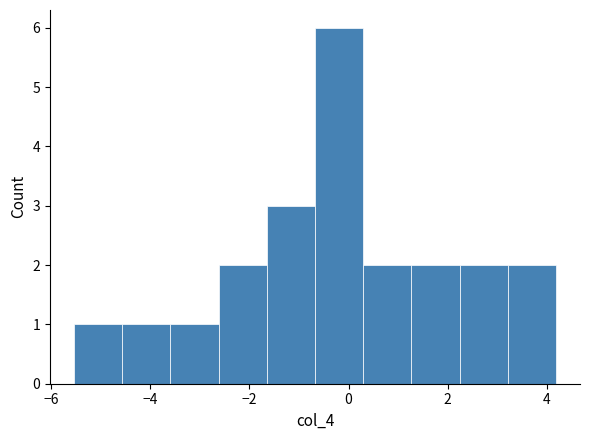

What is the height of the bar covering -1.6 to -0.6 on the x-axis? Neither the bar edges nor the heights are printed on the chart, so give them approximately, as read against the axes.

3